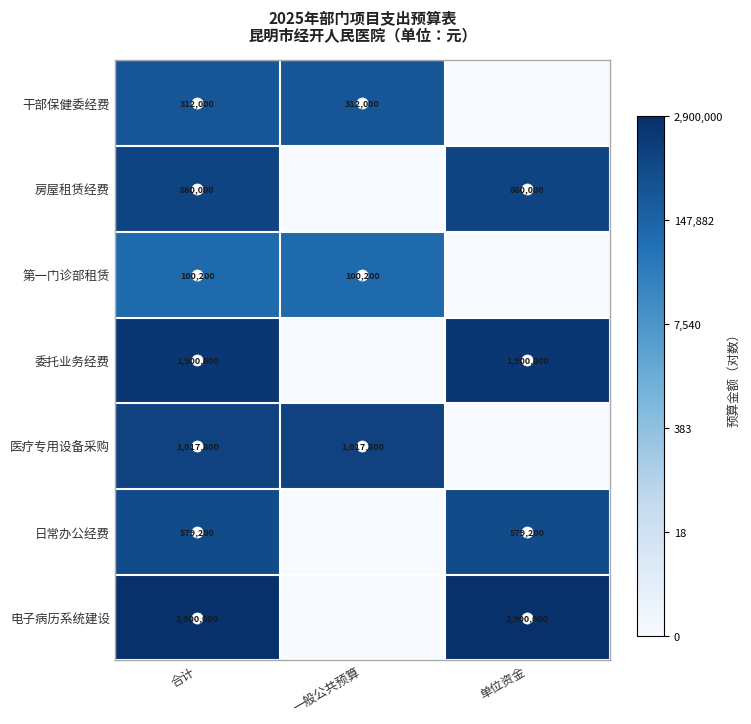

True or false: 干部保健委经费 has a value of 218091 at 一般公共预算.

False